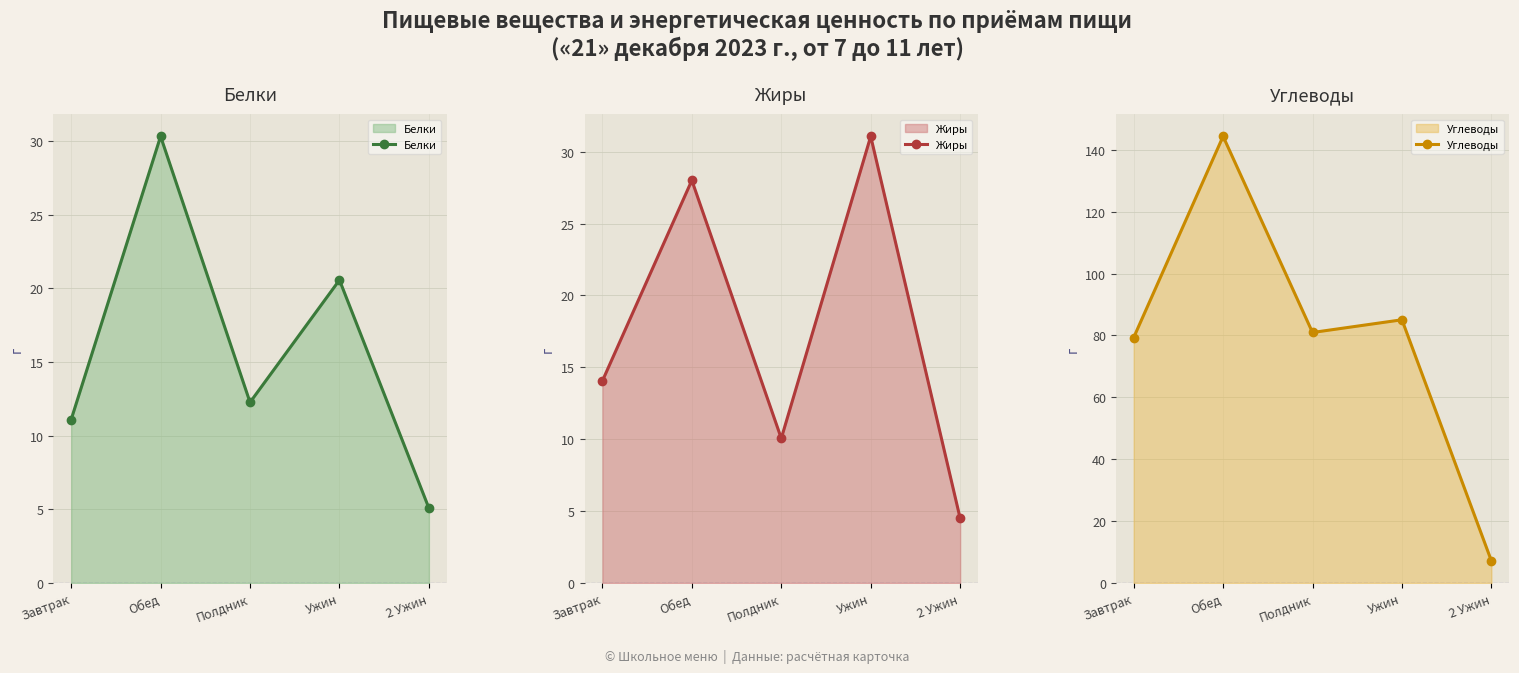

The value of Углеводы at 2 Ужин is 11.3. True or false?

False